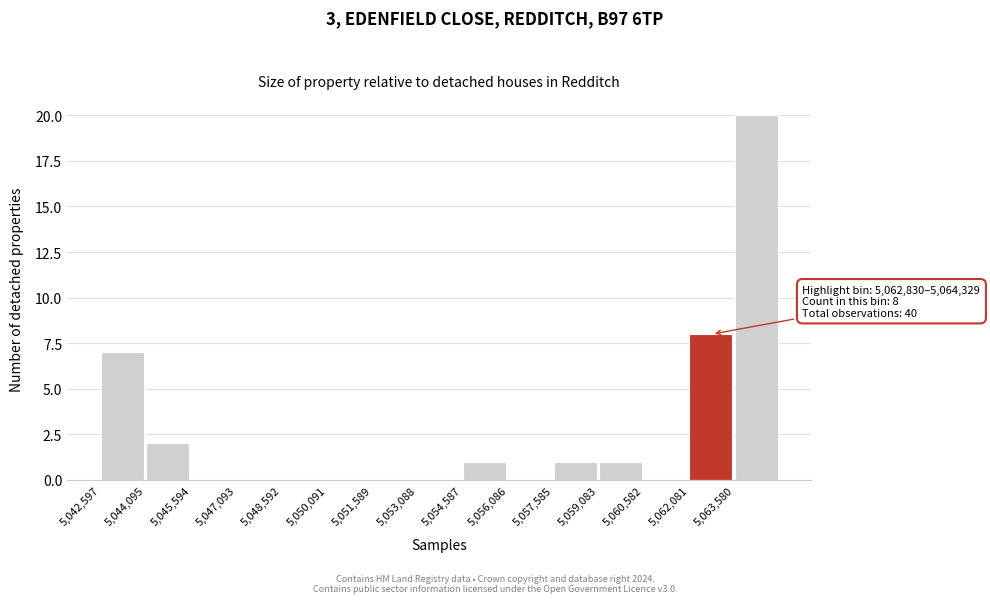

Over which range of the x-axis is the bar tallest?

5063600 to 5065000